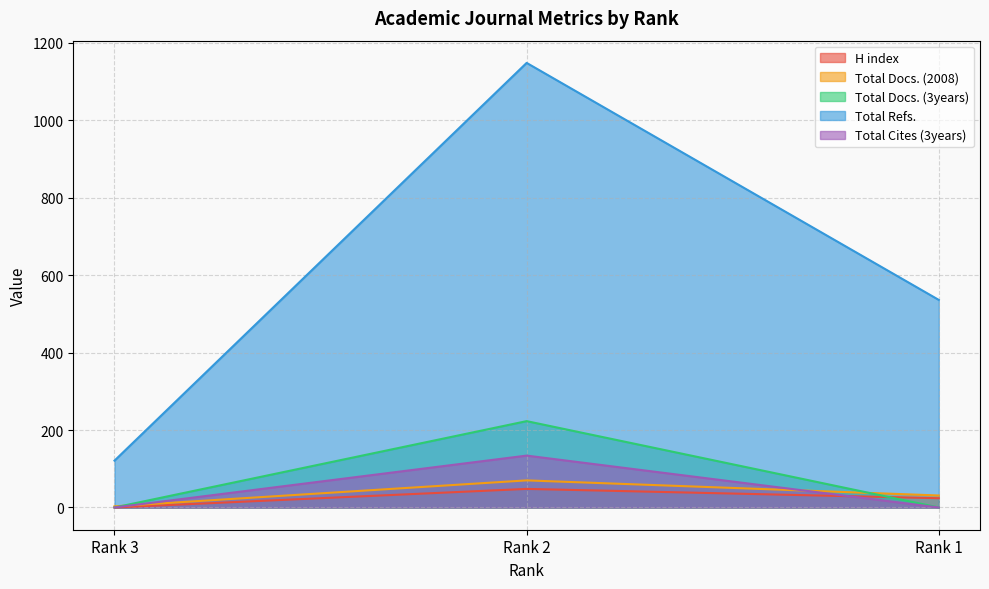

Which category has the highest value in the Total Docs. (2008) series?

Rank 2